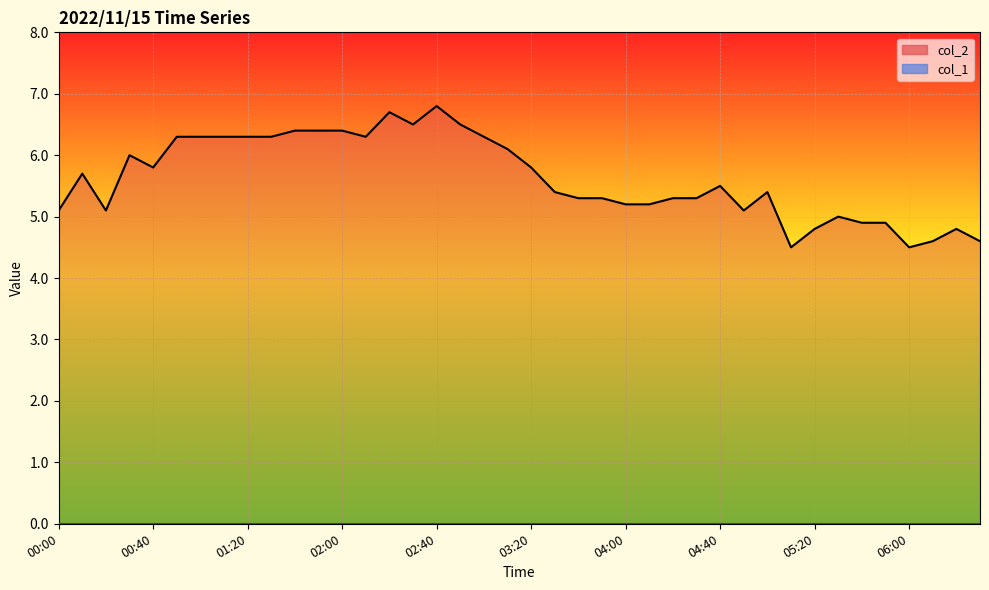

What are all the series names shown in the legend?

col_2 line, col_1 line